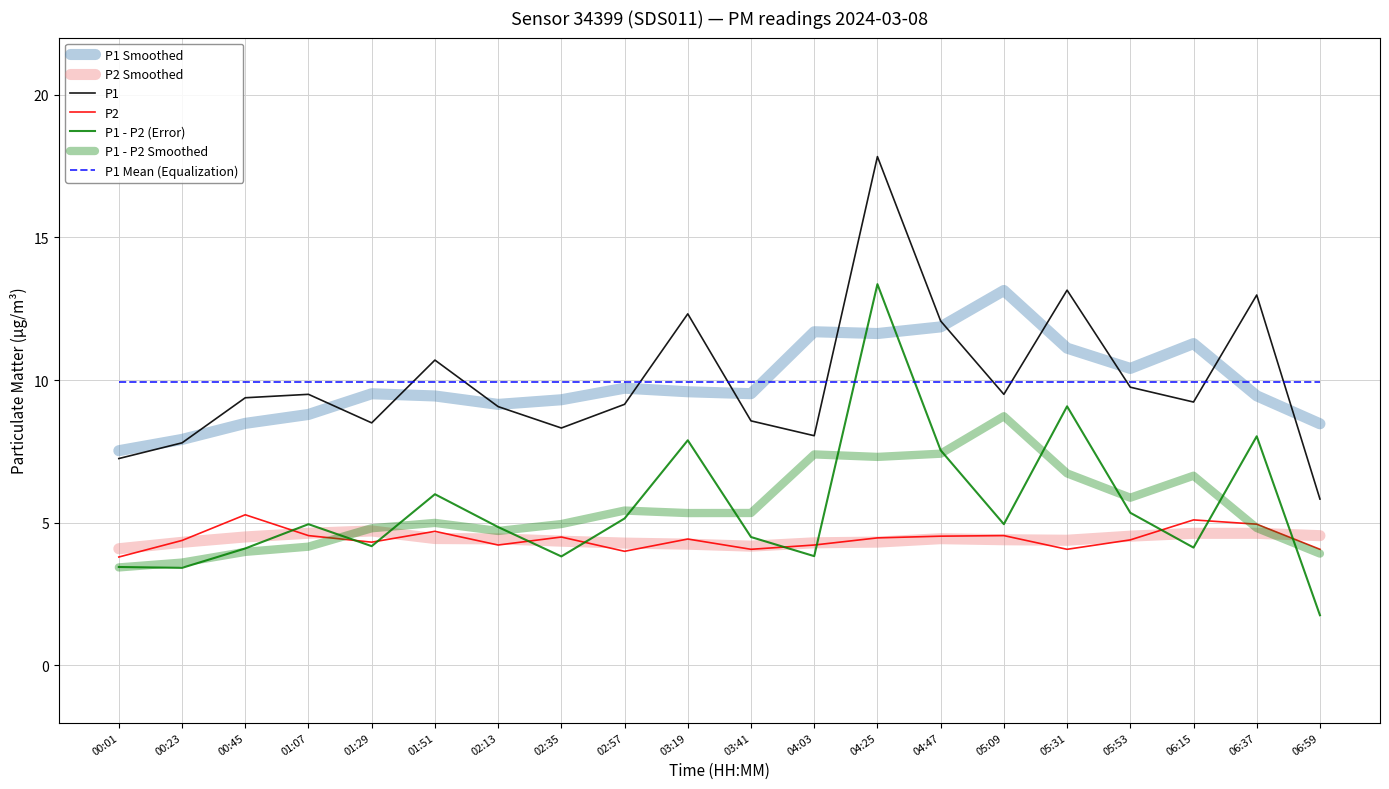

Is this an area chart (filled region under the line)?

No